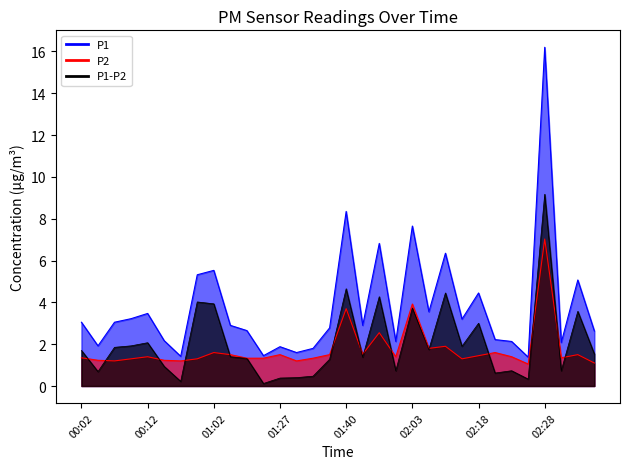

What is the difference between the second highest and minimum values in the P1 series?

7.0